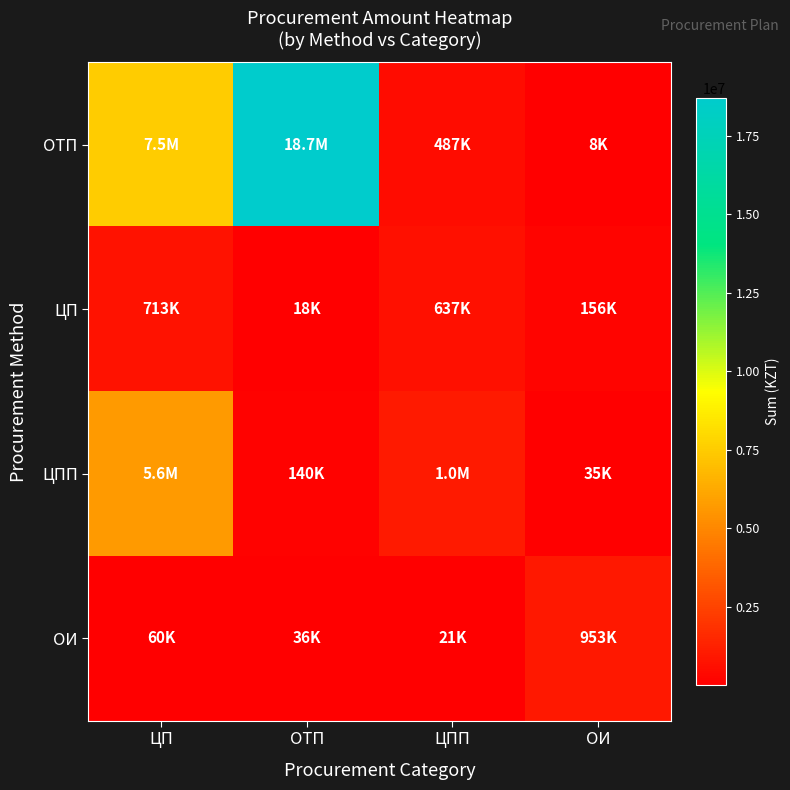

Reading left to right, list all the values displayed in this chart.

ОТП: ЦП=7495040	ОТП=18704250	ЦПП=487440	ОИ=8412
ЦП: ЦП=713440	ОТП=17640	ЦПП=637000	ОИ=155680
ЦПП: ЦП=5644800	ОТП=139776	ЦПП=1013040	ОИ=34720
ОИ: ЦП=59980	ОТП=35980	ЦПП=20980	ОИ=953344